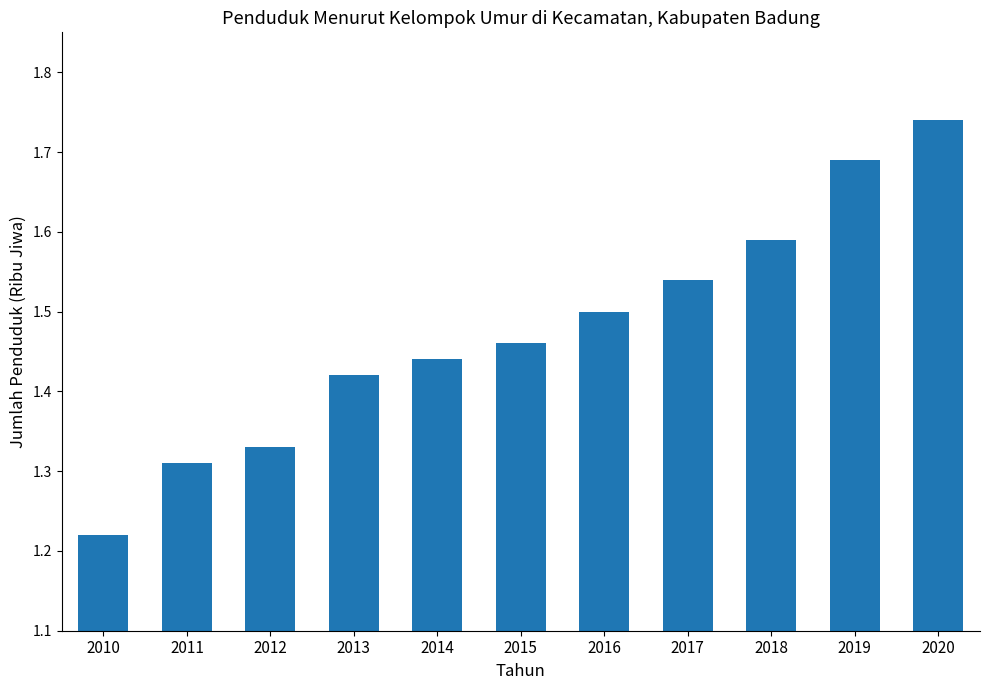

What is the difference between the second highest and minimum values?

0.5